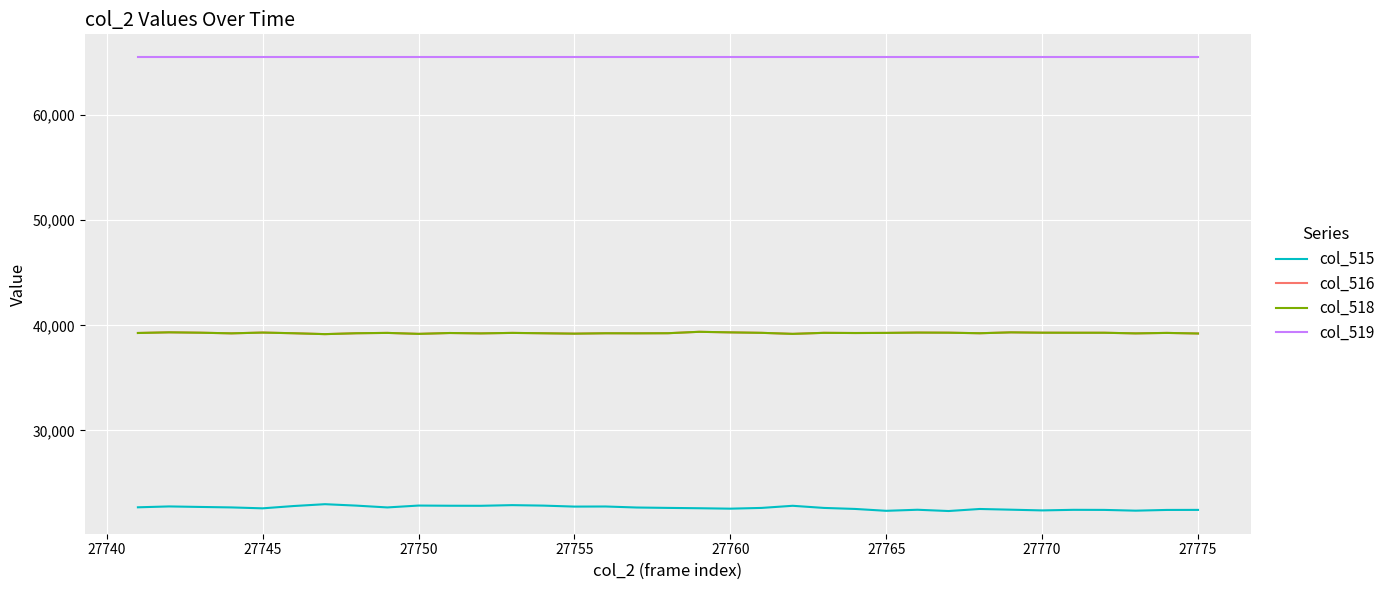

Does the chart display data point markers on the line(s)?

No